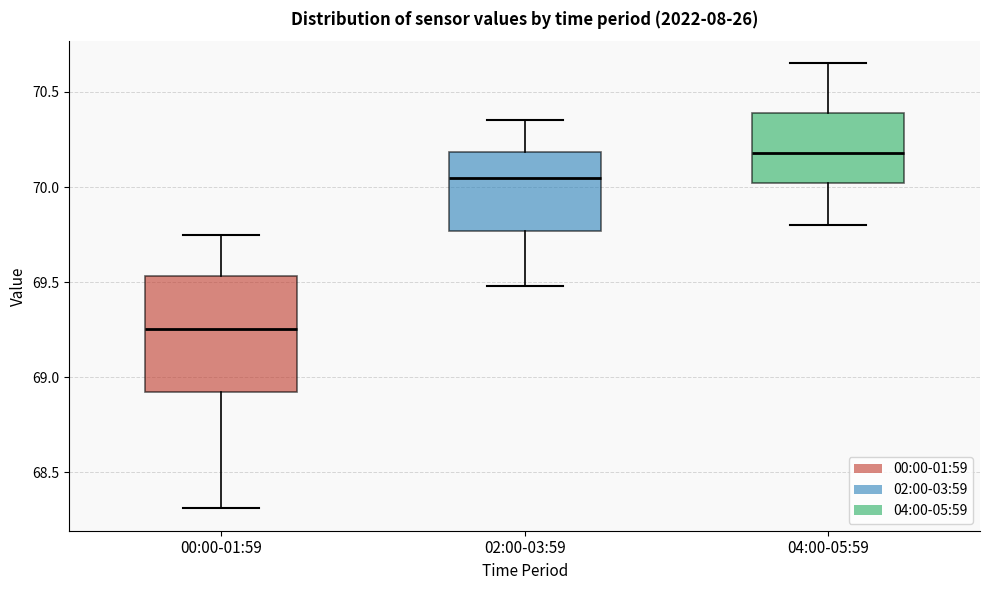

Reading left to right, read every box against the y-axis: the position of its median line, the range the box covers, and the ends of its whiskers. The values are not printed on the chart, so give them approximately, as read against the axis.

00:00-01:59: median 69.25, box 68.90 to 69.55, whiskers 68.30 to 69.75
02:00-03:59: median 70.05, box 69.75 to 70.20, whiskers 69.50 to 70.35
04:00-05:59: median 70.20, box 70.00 to 70.40, whiskers 69.80 to 70.65